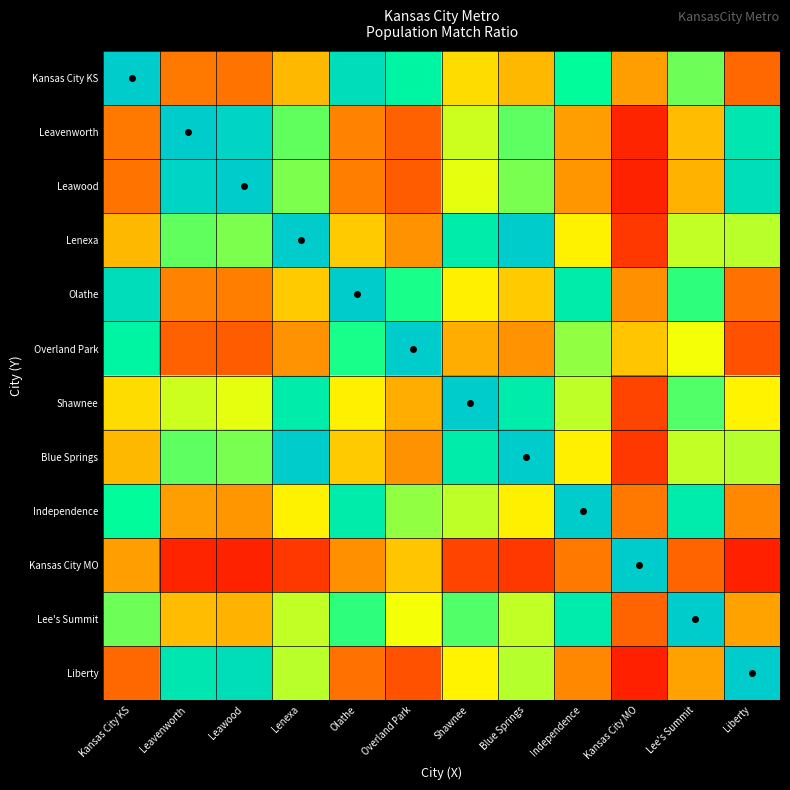

Which series has the widest spread of values?

Kansas City MO